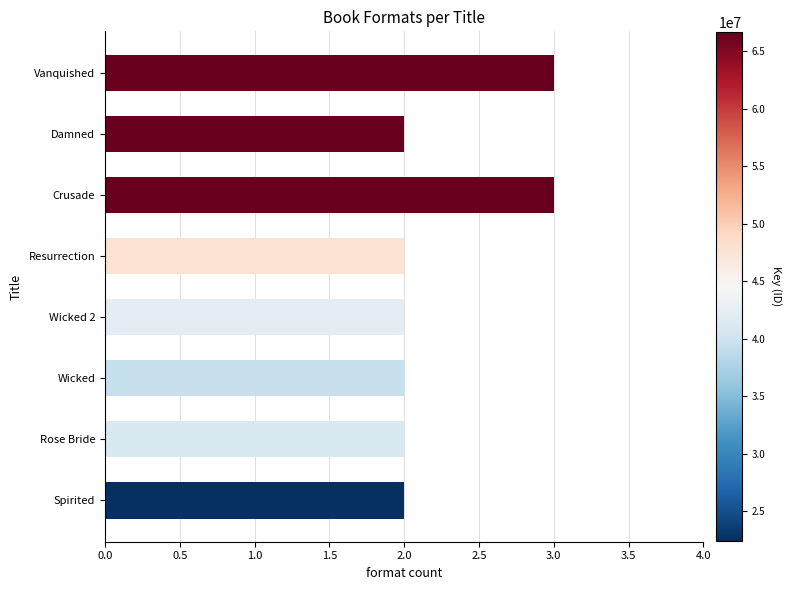

The value at Spirited is 4. True or false?

False